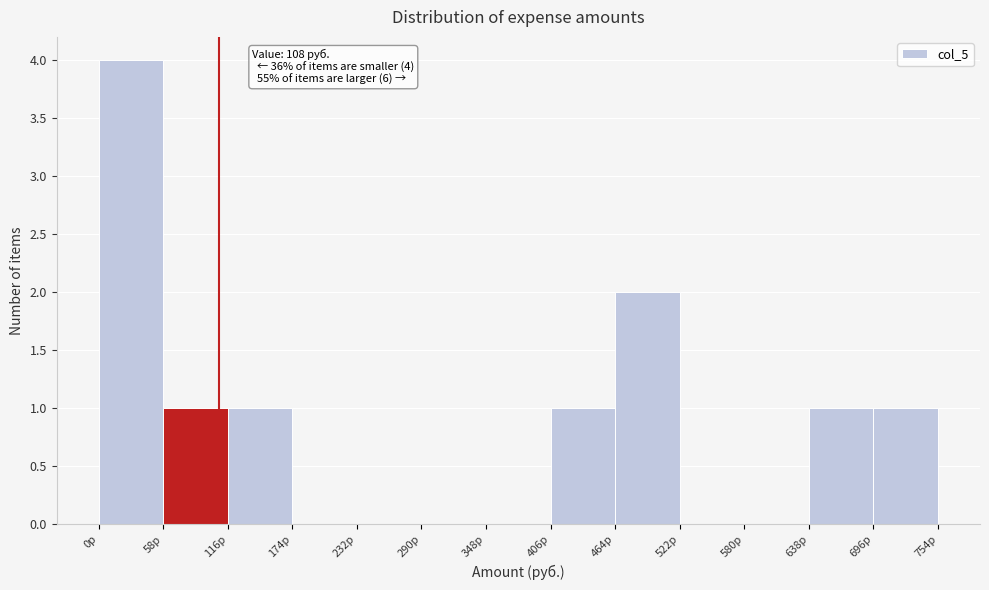

Over which range of the x-axis is the bar tallest?

0 to 60